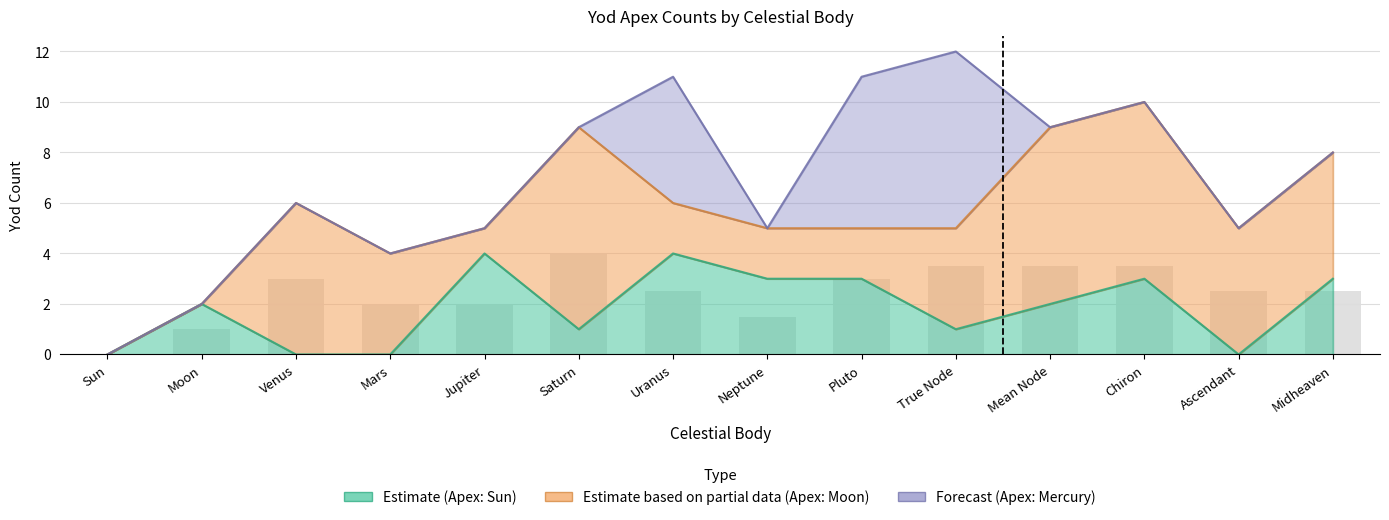

Reading right to left, transcribe all the data shown in this chart.

Estimate (Apex: Sun): Midheaven=3	Ascendant=0	Chiron=3	Mean Node=2	True Node=1	Pluto=3	Neptune=3	Uranus=4	Saturn=1	Jupiter=4	Mars=0	Venus=0	Moon=2	Sun=0
Estimate based on partial data (Apex: Moon): Midheaven=5	Ascendant=5	Chiron=7	Mean Node=7	True Node=4	Pluto=2	Neptune=2	Uranus=2	Saturn=8	Jupiter=1	Mars=4	Venus=6	Moon=0	Sun=0
Forecast (Apex: Mercury): Midheaven=0	Ascendant=0	Chiron=0	Mean Node=0	True Node=7	Pluto=6	Neptune=0	Uranus=5	Saturn=0	Jupiter=0	Mars=0	Venus=0	Moon=0	Sun=0